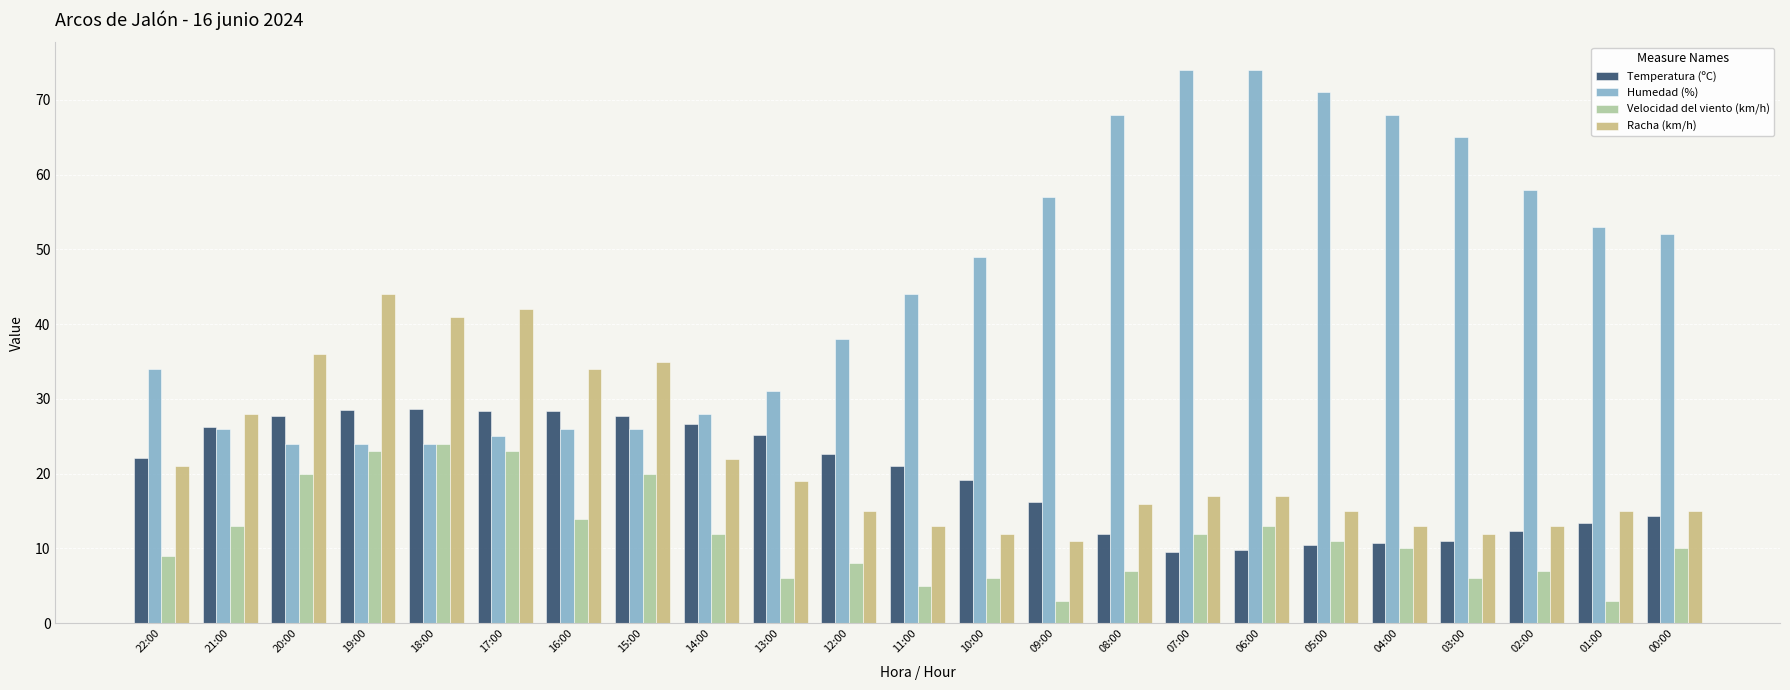

What is the average value of the Racha (km/h) series?

22.0